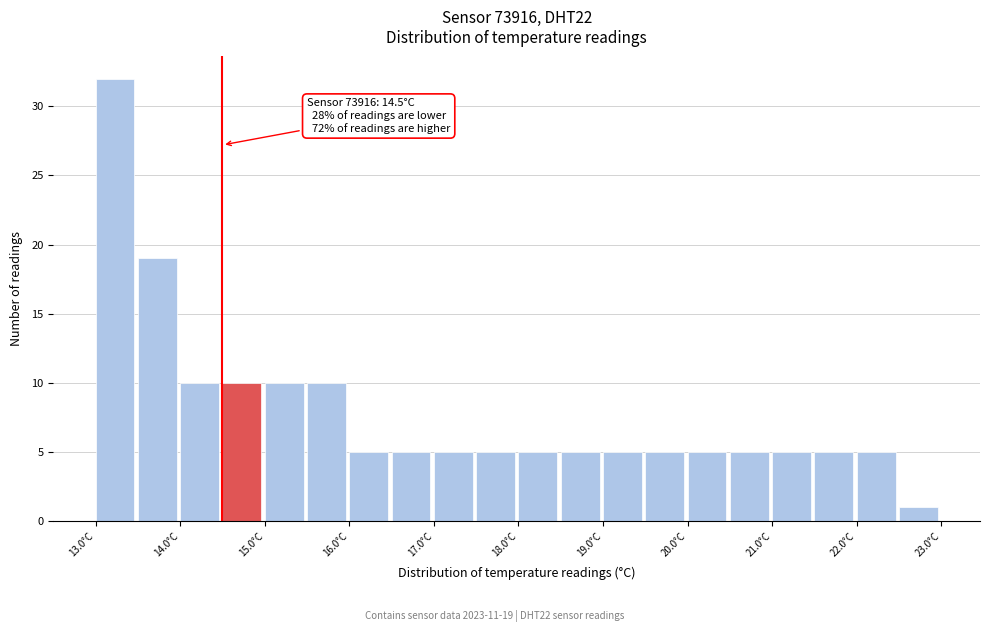

Over which range of the x-axis is the bar tallest?

13.0 to 13.5